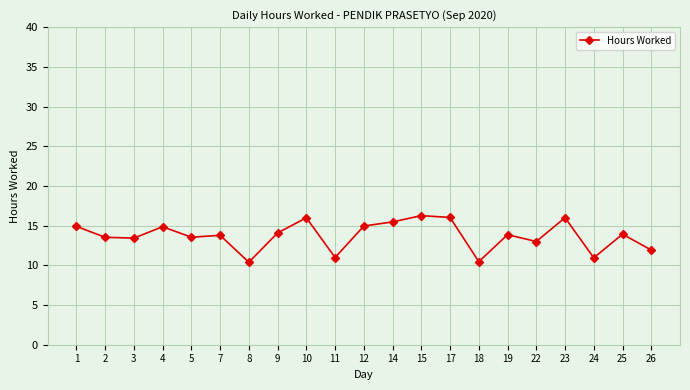

What is the sum of all values?

288.3